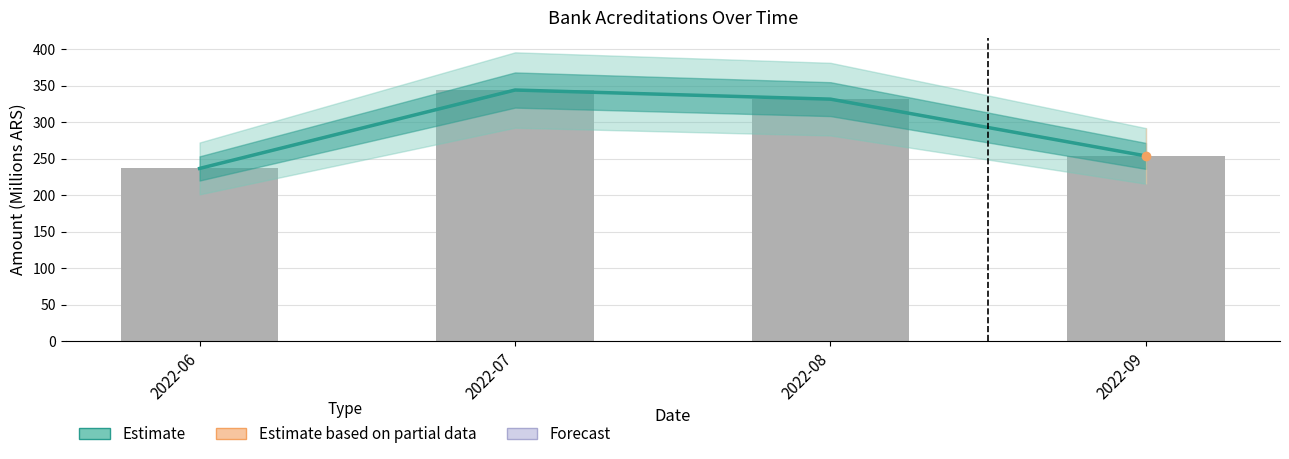

What is the value of the Estimate bar at the 1st from the left?

236.7